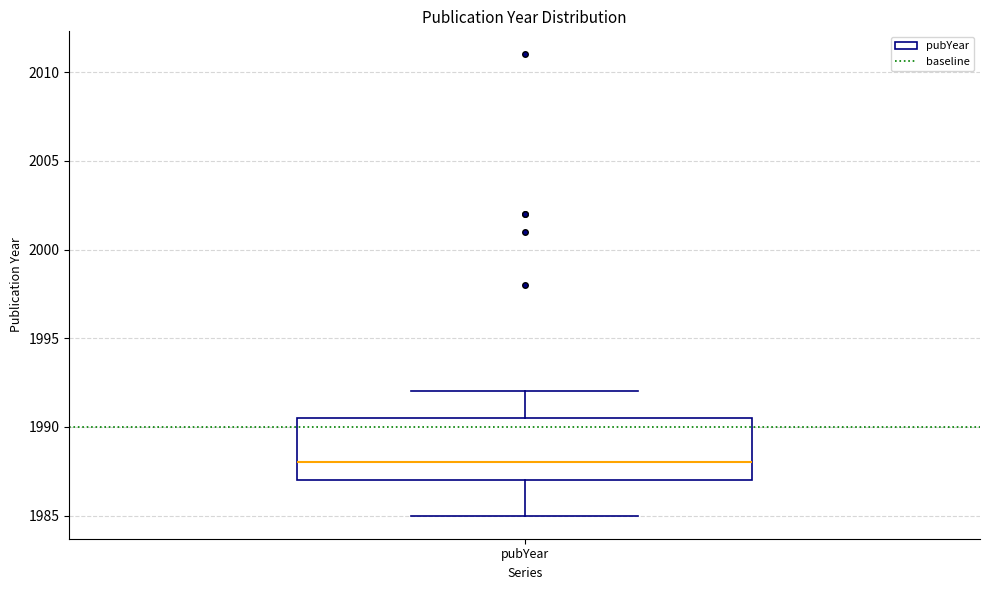

Transcribe this box plot: give where the median line is, the range the box spans, and where the two whiskers end, as read against the y-axis. The values are not printed on the chart, so give them approximately, as read against the axis.

median 1988.0, box 1987.0 to 1990.5, whiskers 1985.0 to 1992.0